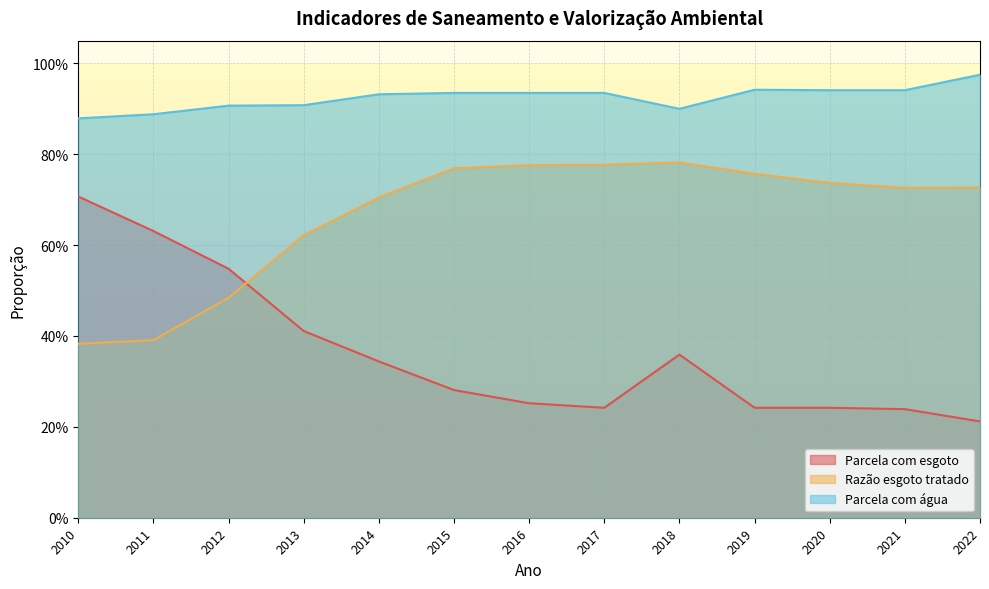

Is the value of Parcela com água at 2012 greater than the value of Razão esgoto tratado at 2010?

Yes